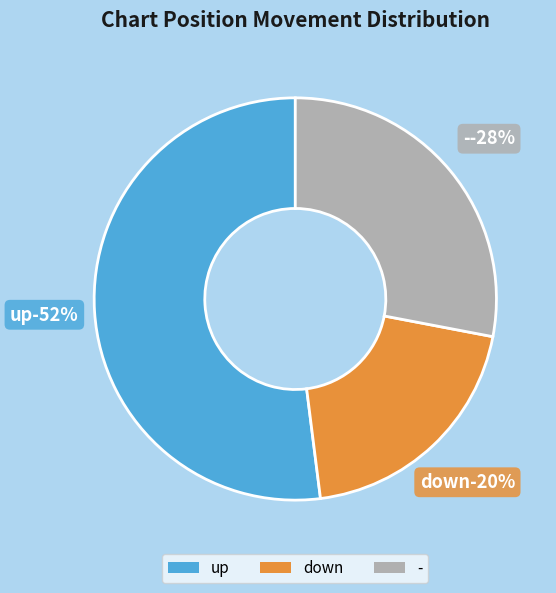

What percentage is NOT represented by up?

48.0%